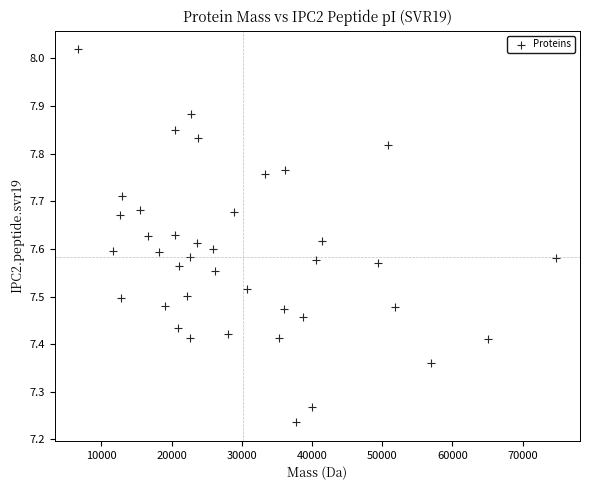

What is the range of X values (max minus min)?

68011.3